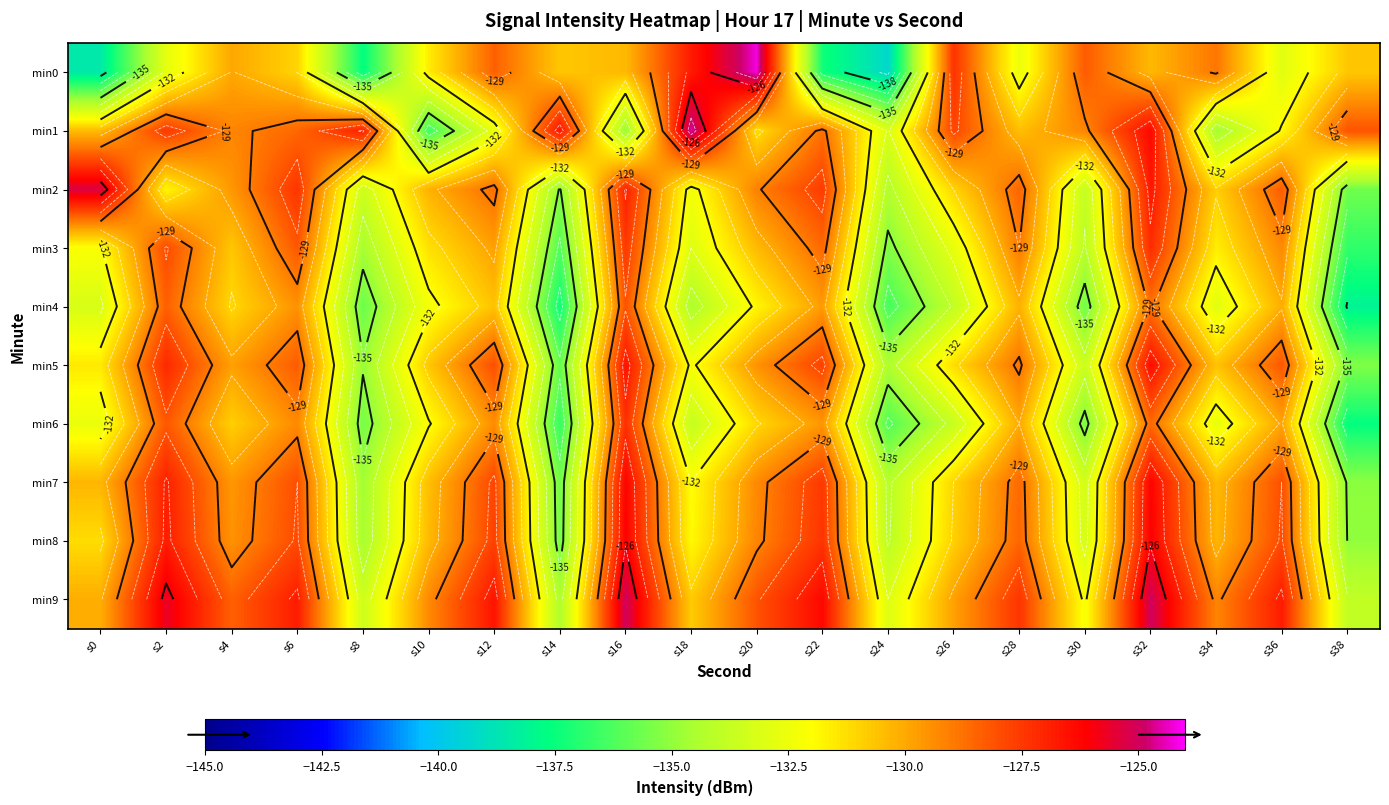

What is the greatest value displayed?

-124.2